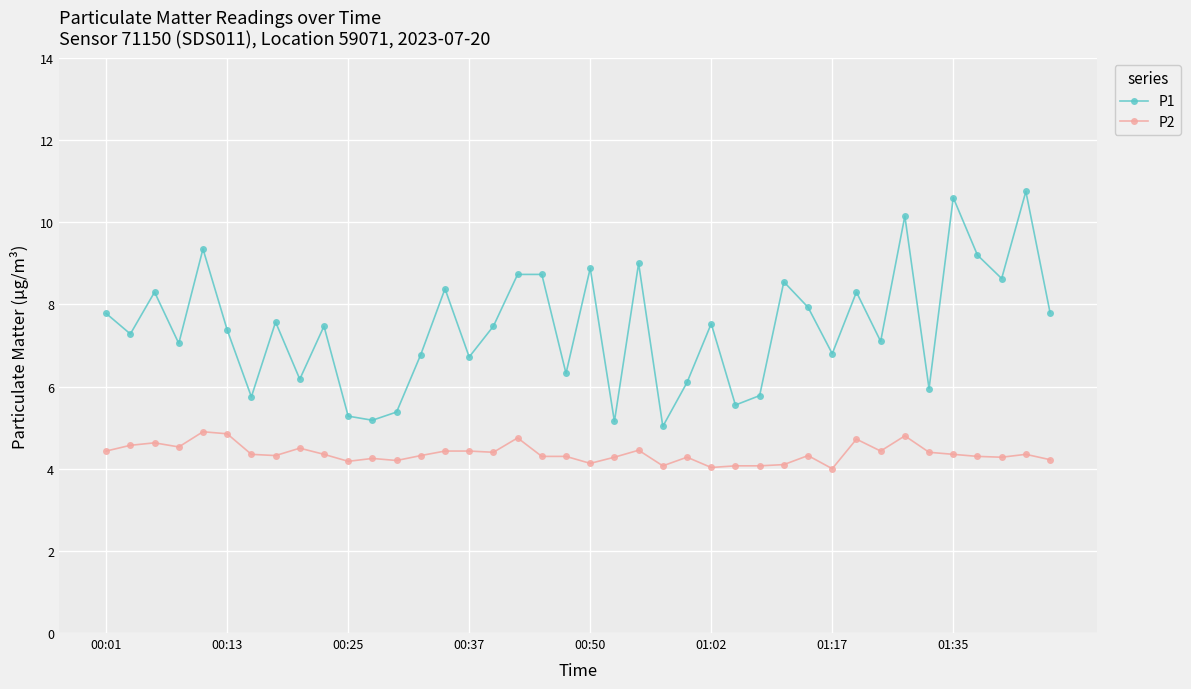

True or false: P2 and P1 cross at least once.

False